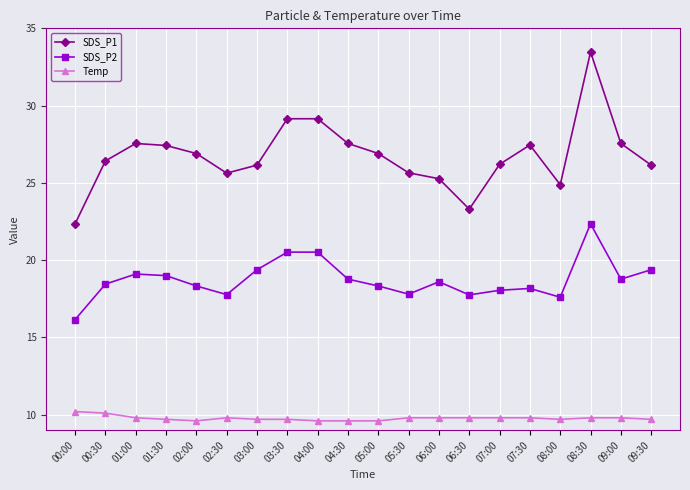

What is the approximate value of SDS_P2 at 04:00?

20.5